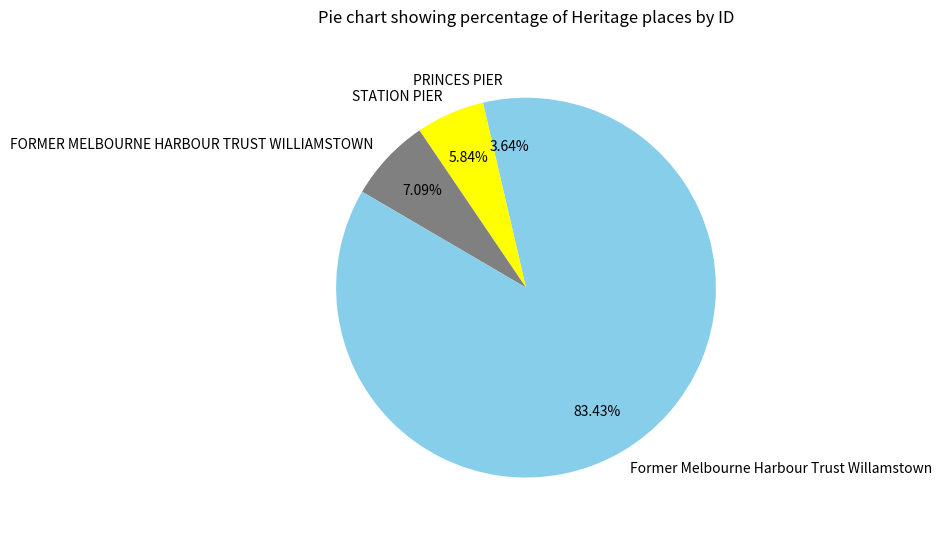

True or false: STATION PIER accounts for 6% of the total.

True